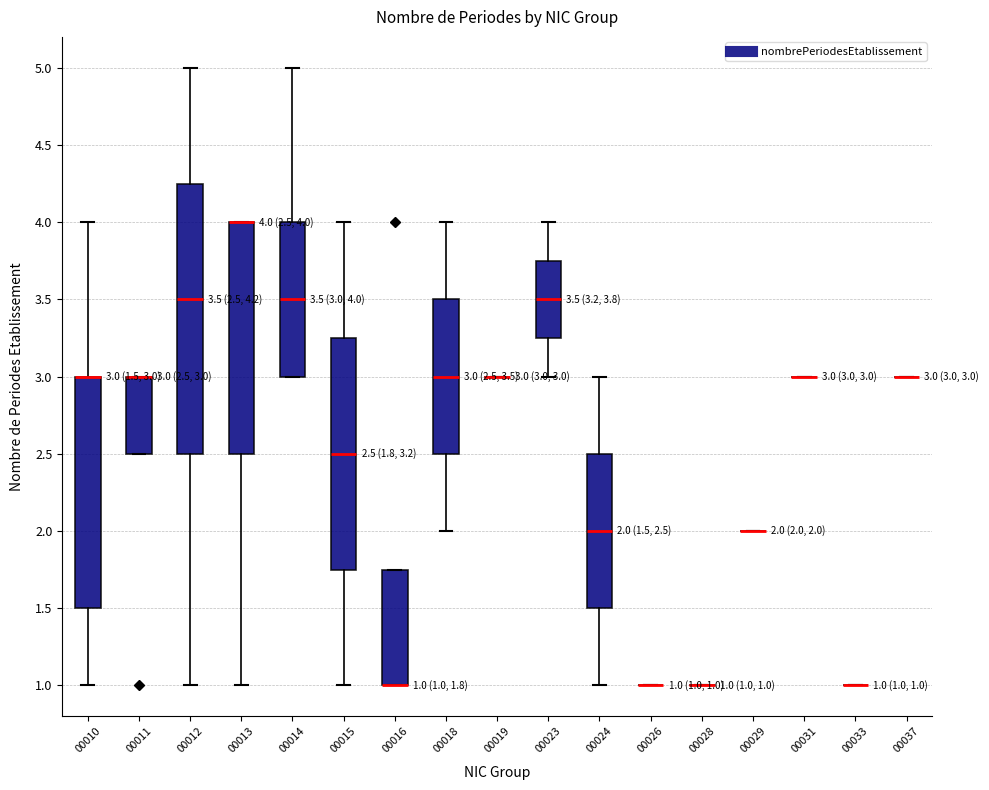

Which box is the tallest, from its lower edge to its upper edge?

00012